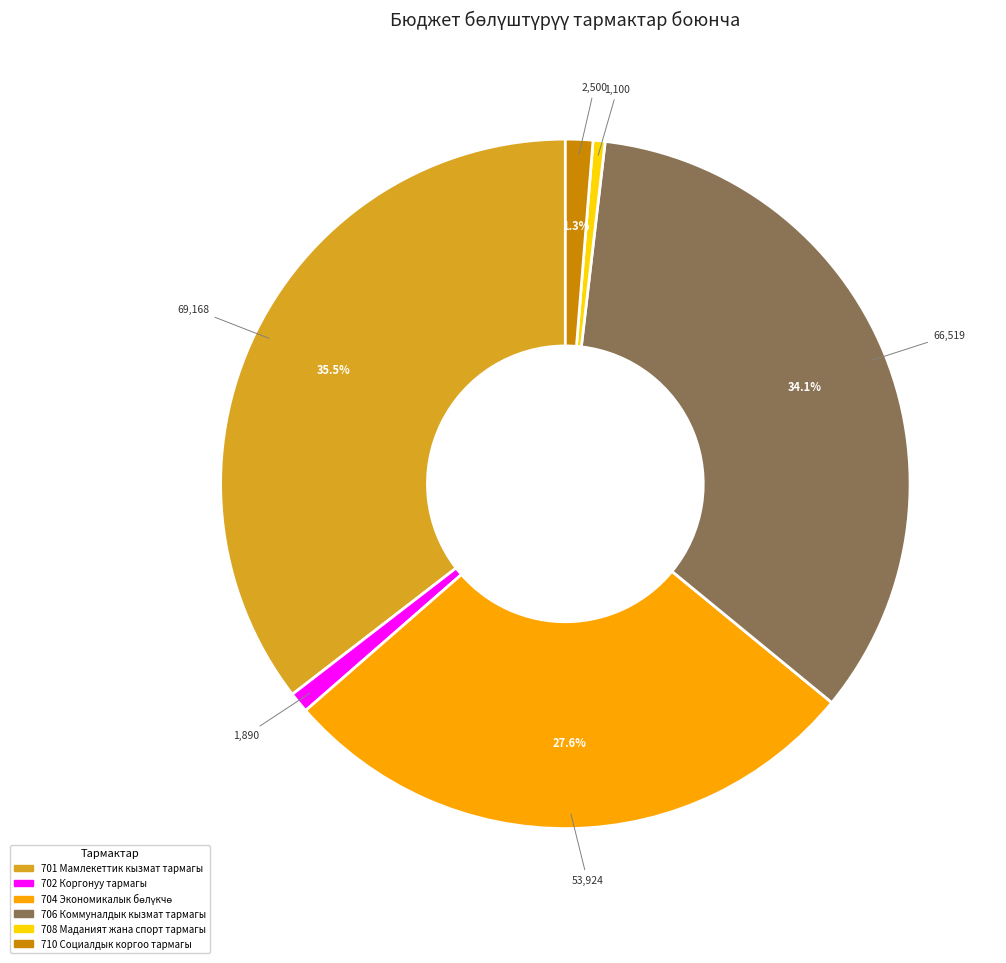

Does 706 Коммуналдык кызмат тармагы account for over 50% of the chart?

No